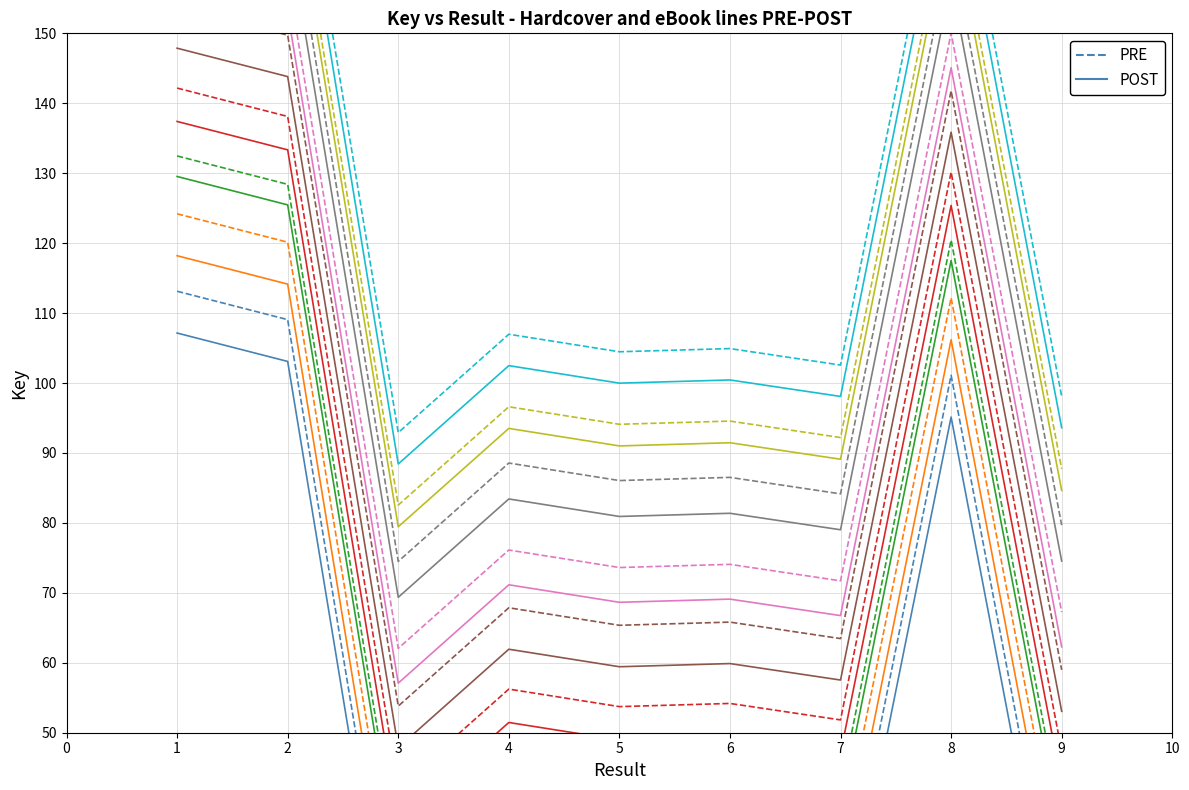

What is the value of the POST point at the 8th from the left?

95.1